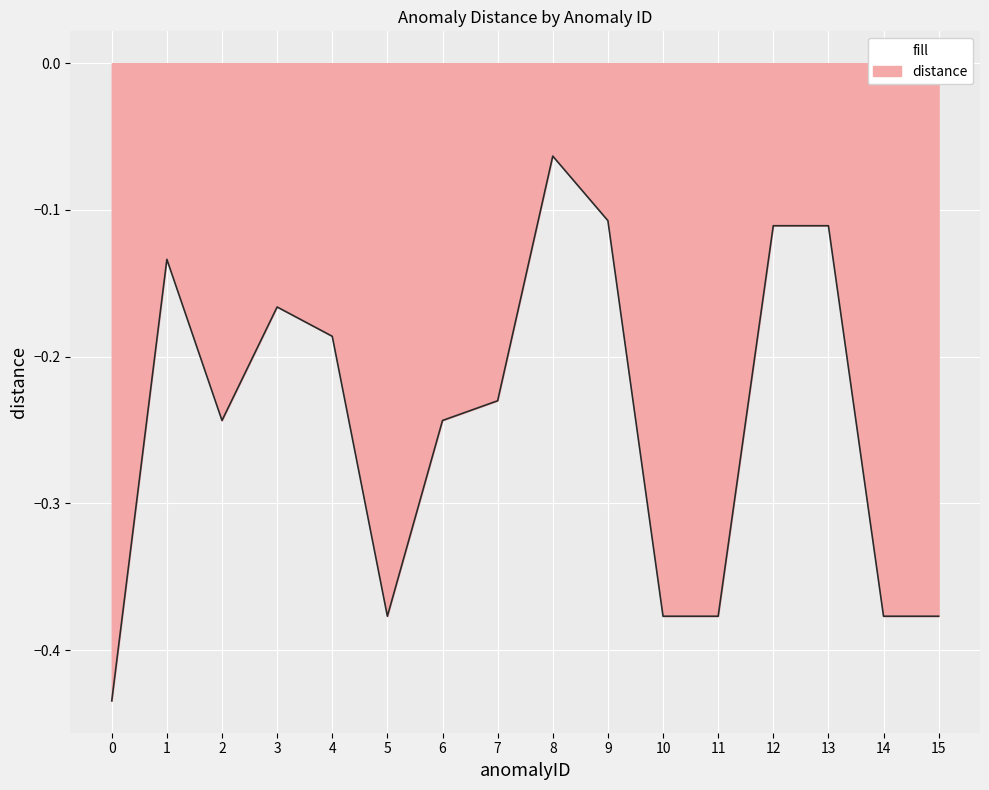

Which label corresponds to the largest value in the chart?

8